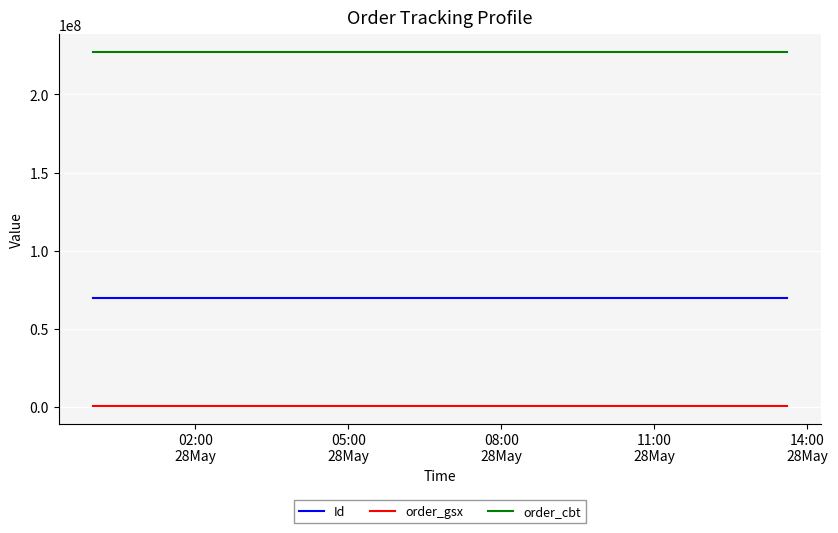

List the series in order of their overall mean, highest first.

order_cbt, Id, order_gsx